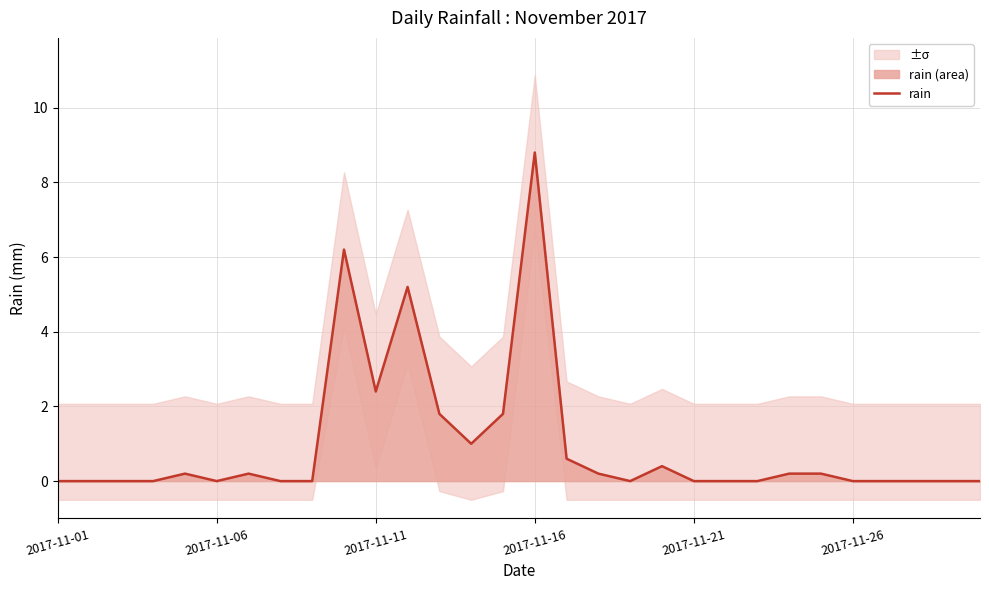

At which label does rain reach its peak?

2017-11-16